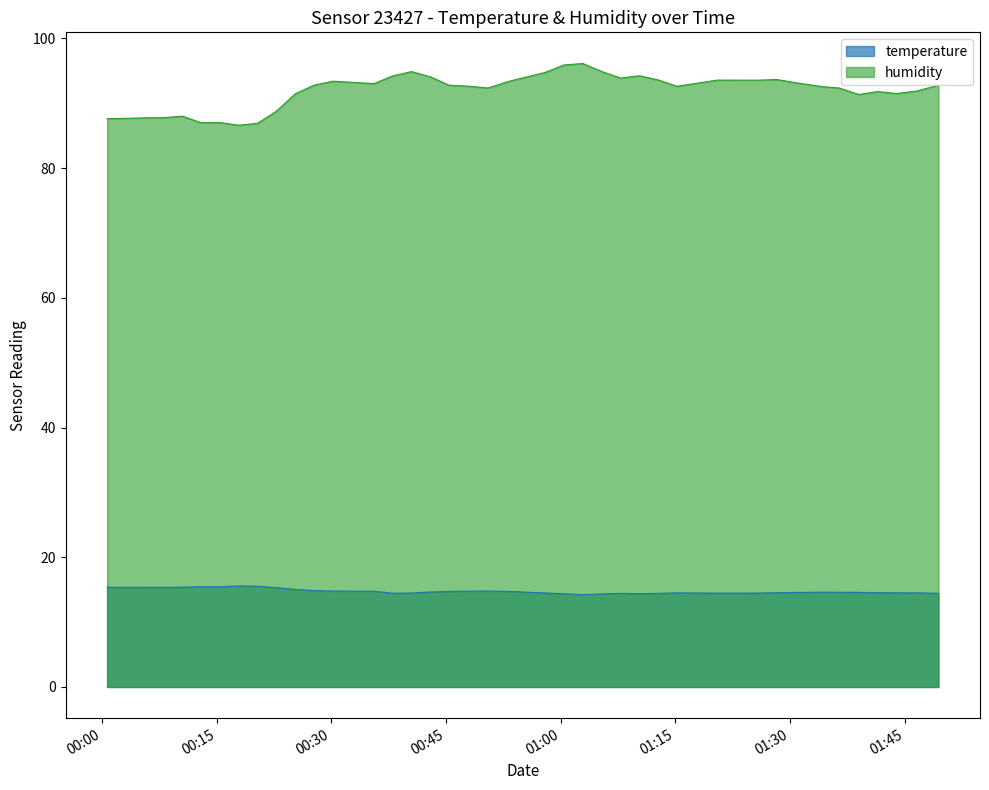

List the series in order of their overall mean, lowest first.

temperature, humidity